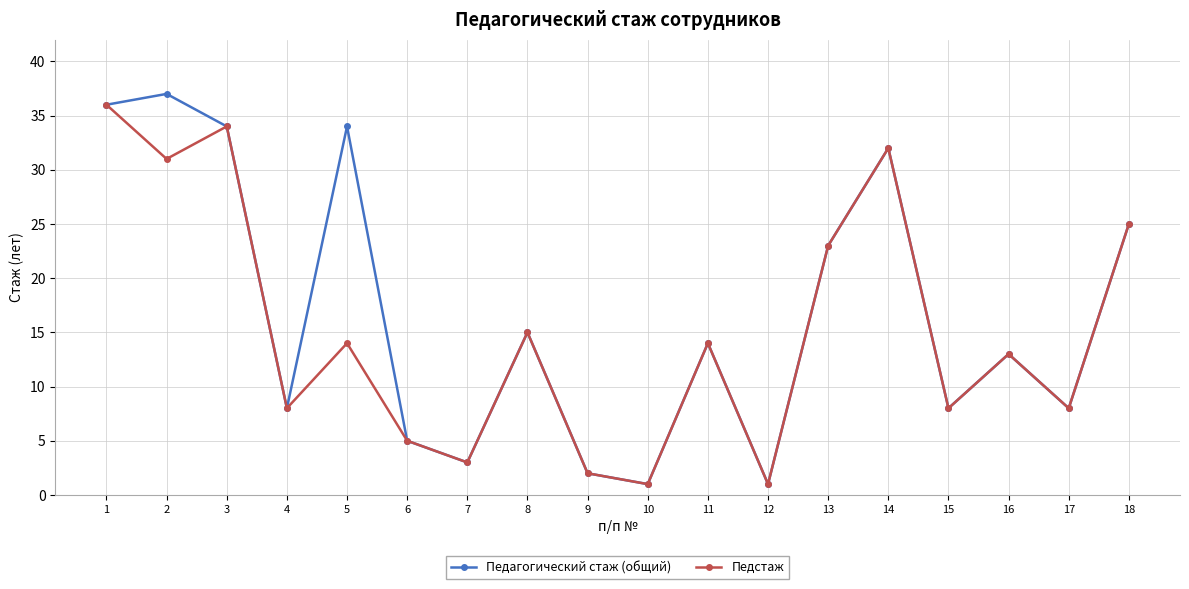

Which series has the largest total across all categories?

Педагогический стаж (общий)